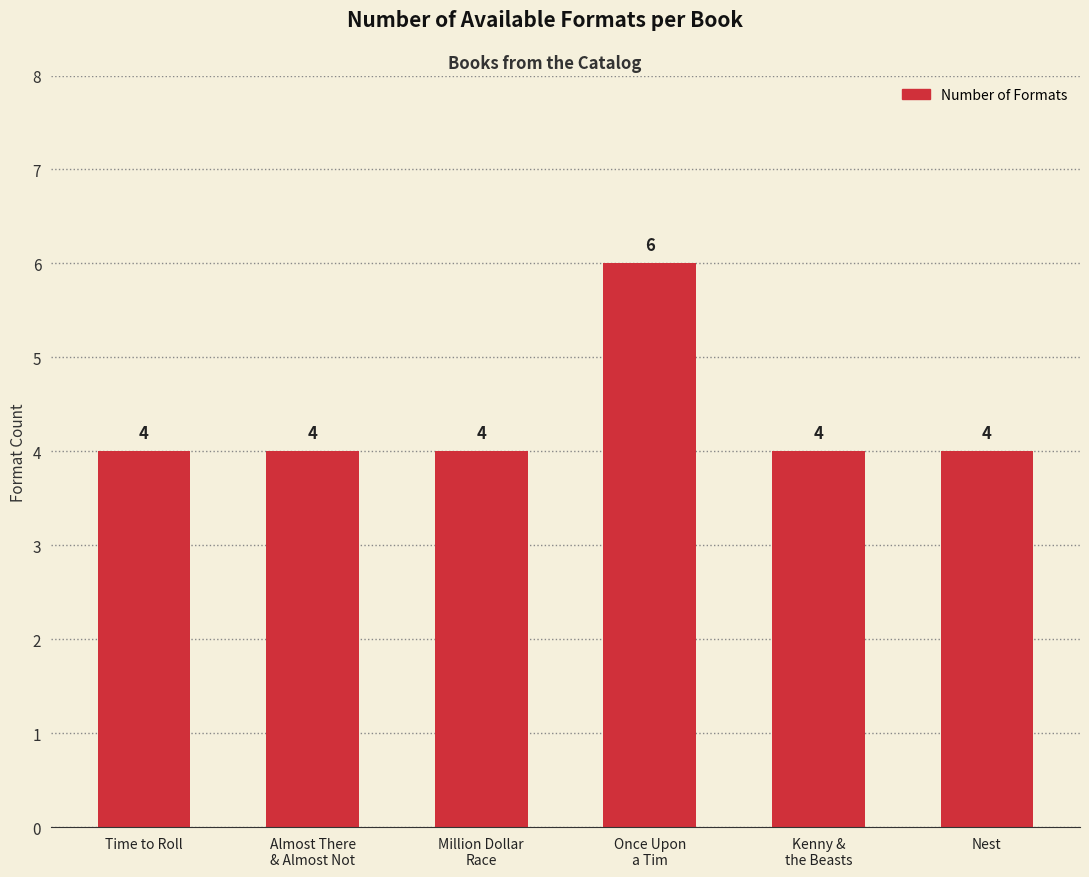

Reading right to left, extract all data points from this chart.

4	4	6	4	4	4